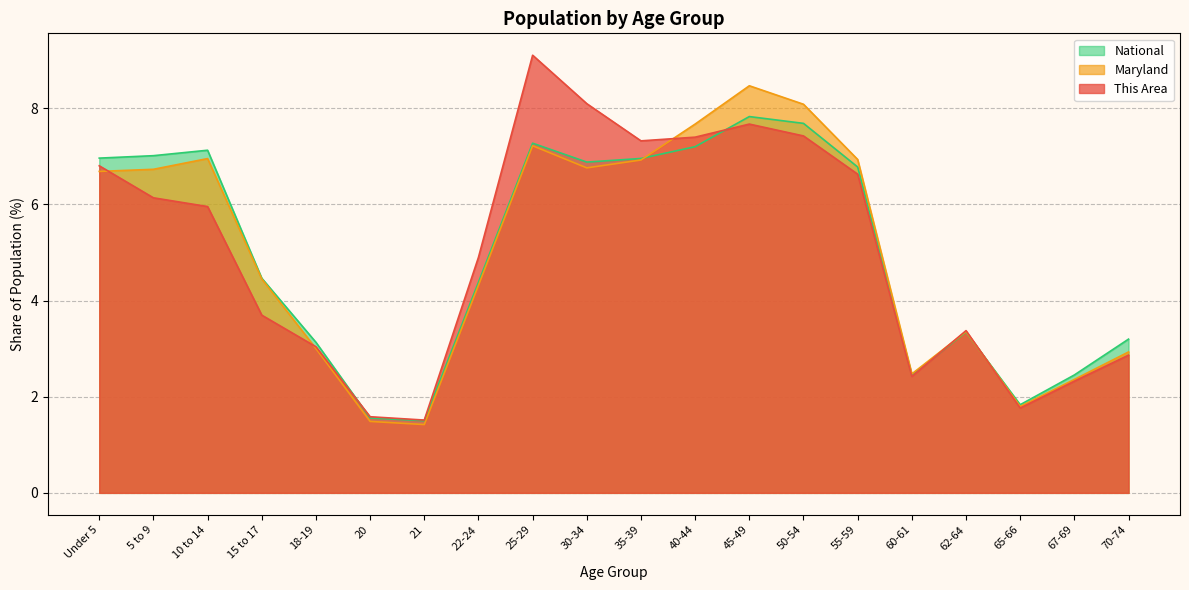

What is the spread (max minus min) of values at 20?

0.1